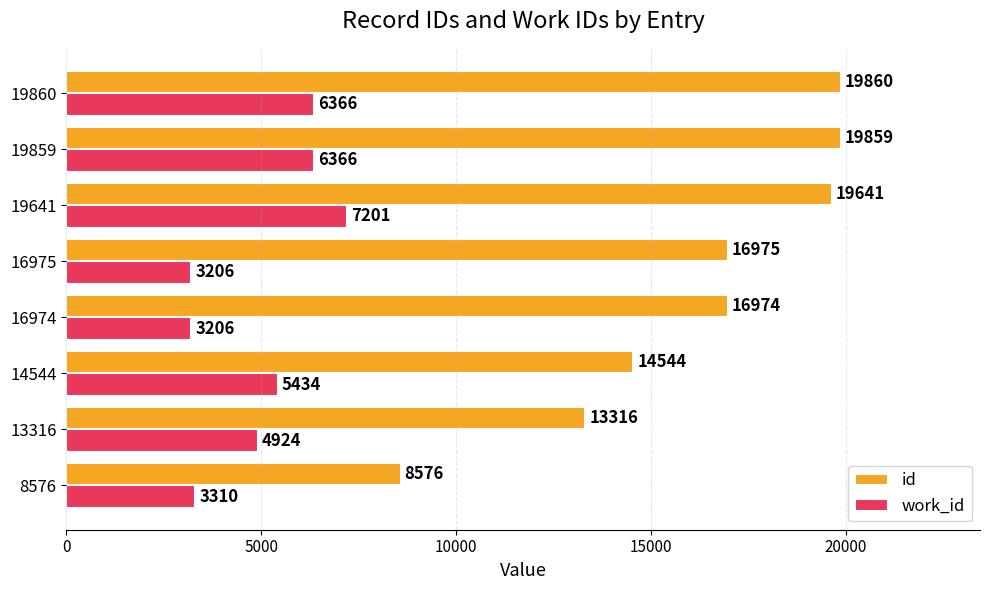

What is the average value of the work_id series?

5002